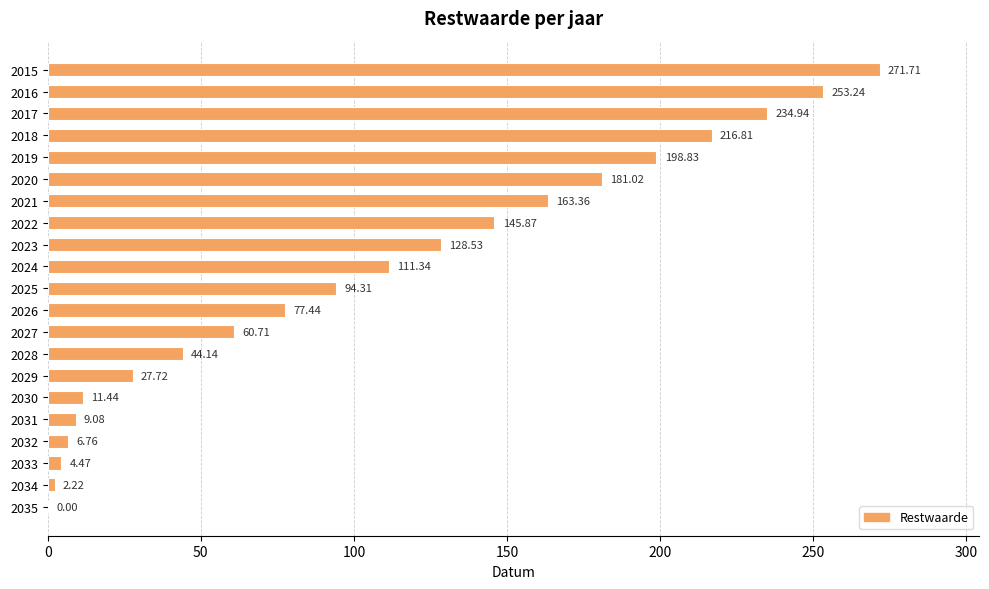

What is the change in value from 2020 to 2030?

-169.6